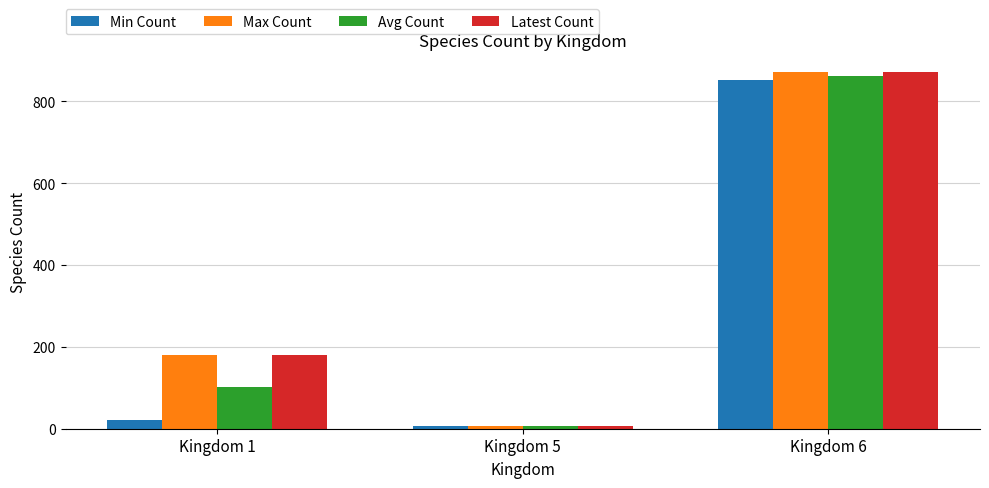

How many data points does each series have?

3